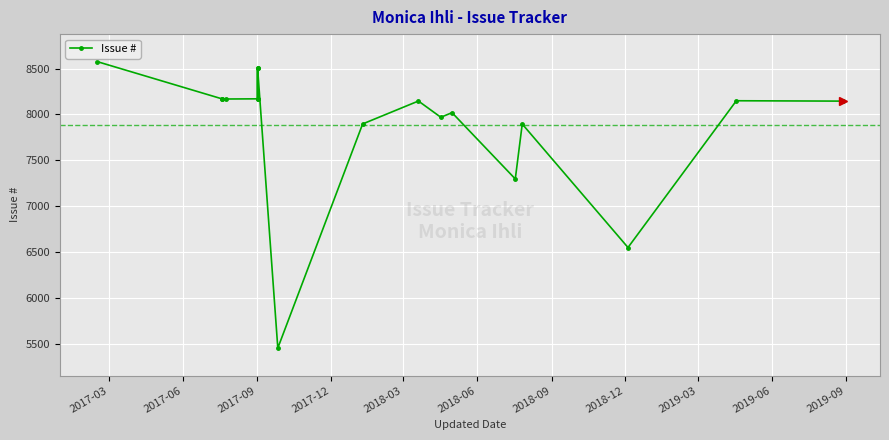

What is the value of the 17th point from the left?

8149